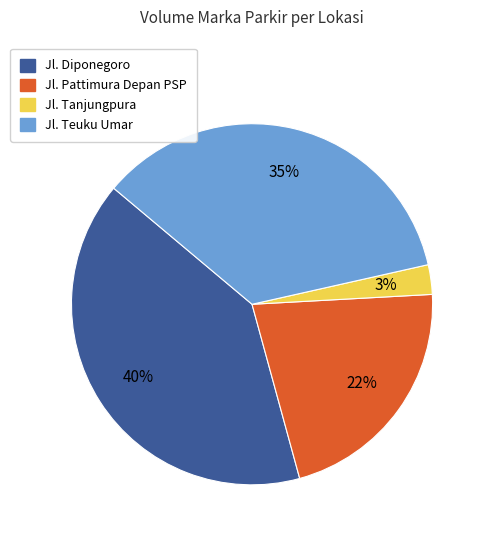

To the nearest percent, what is the average slice percentage?

25%